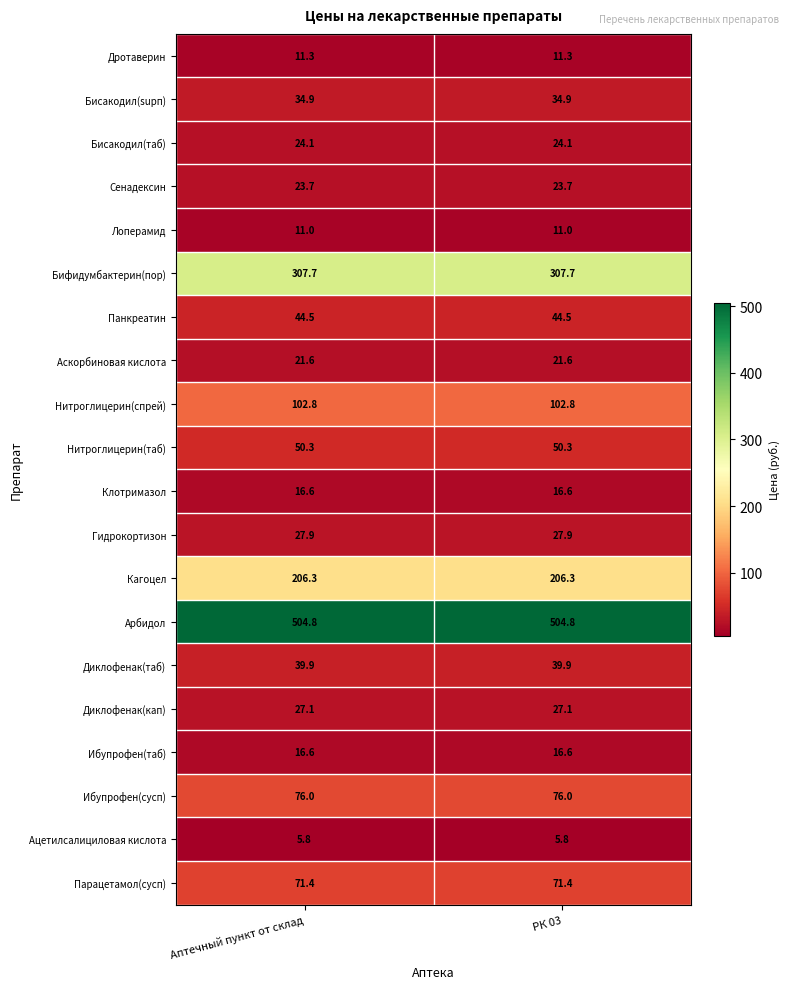

True or false: Сенадексин has a value of 23.7 at Аптечный пункт от склад.

True